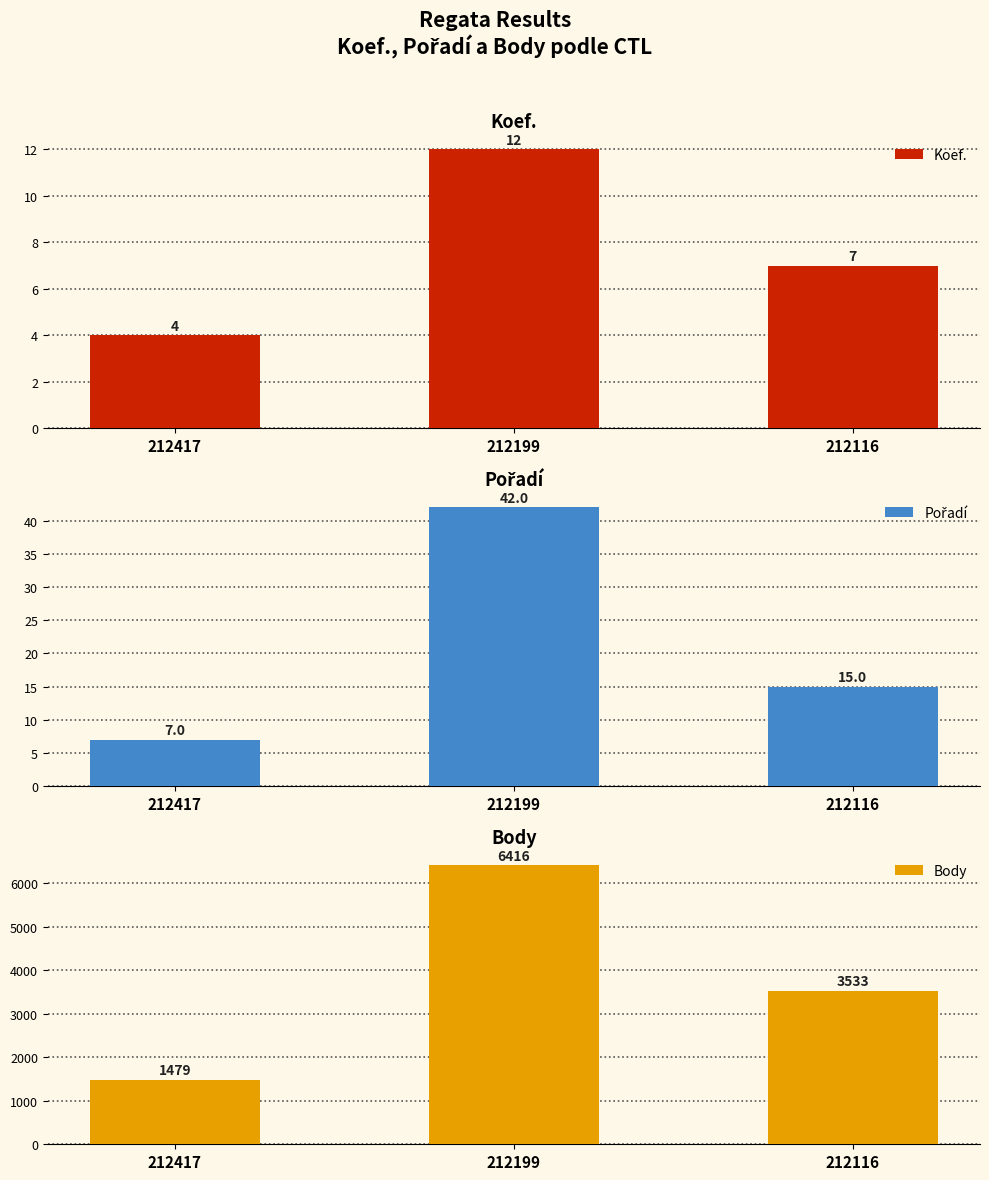

Reading left to right, transcribe all the data shown in this chart.

Koef.: 4	12	7
Pořadí: 7	42	15
Body: 1479	6416	3533